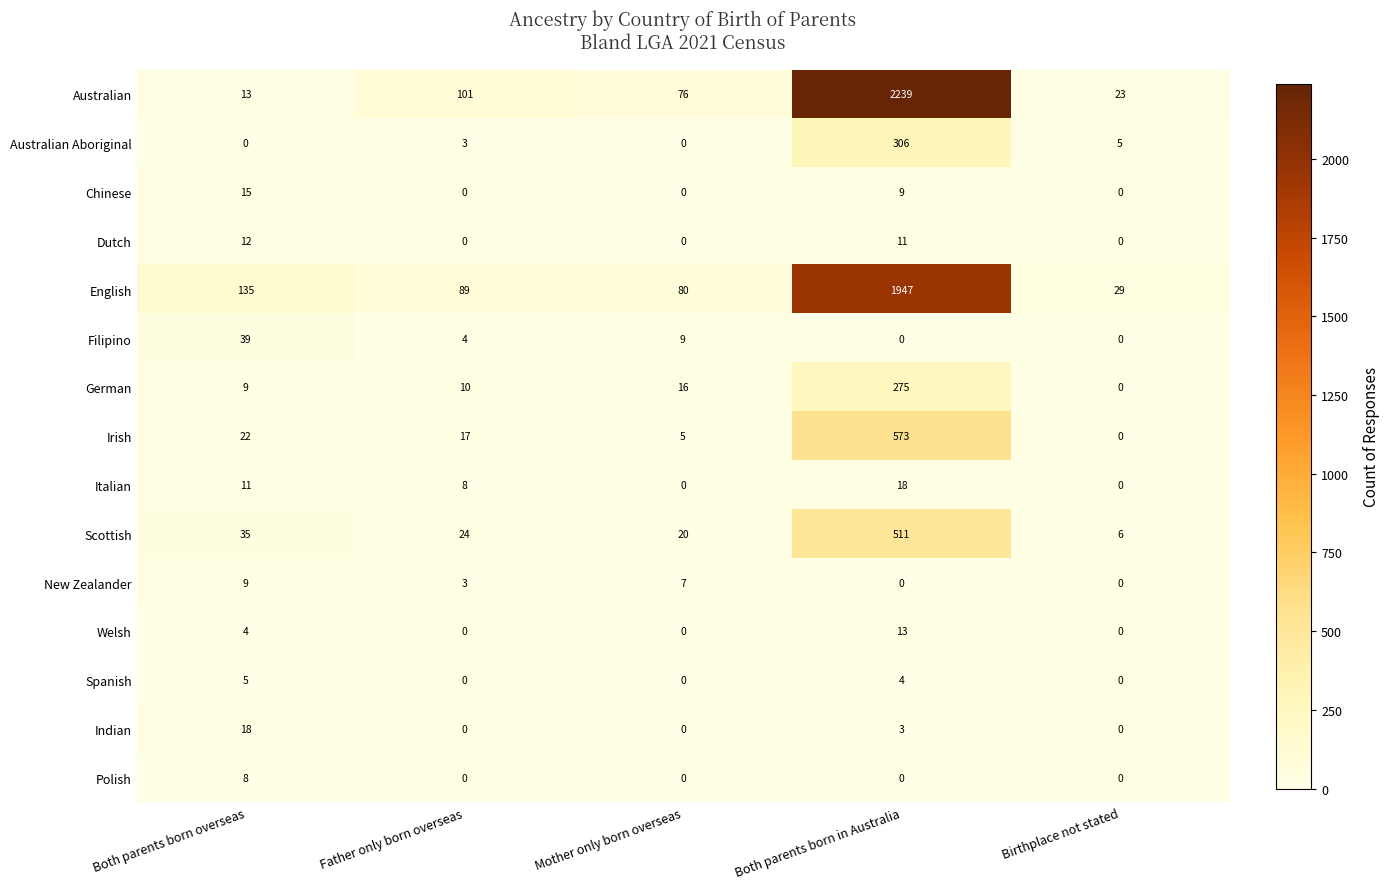

What is the sum of all New Zealander values?

19